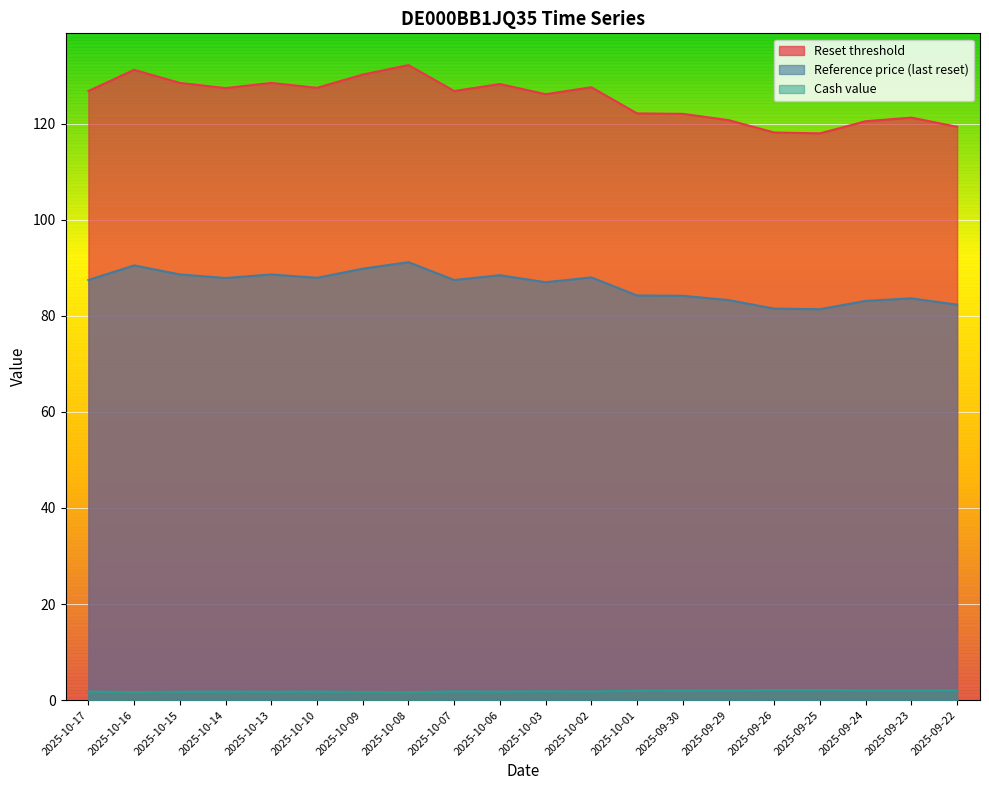

Which series has the largest total across all categories?

Reset threshold